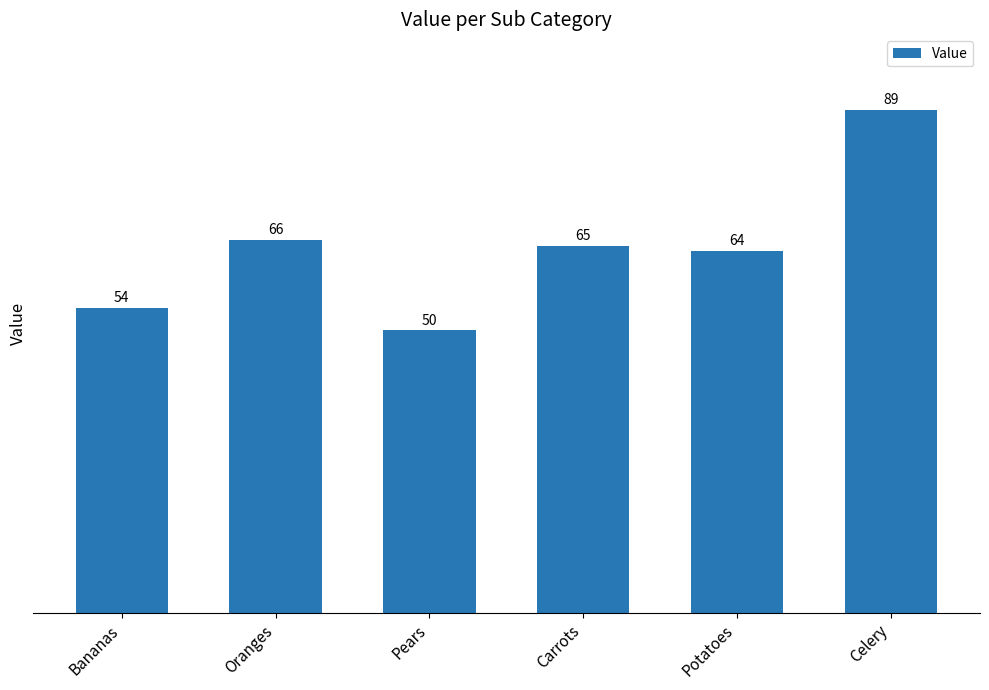

Count the number of data series in this chart.

1